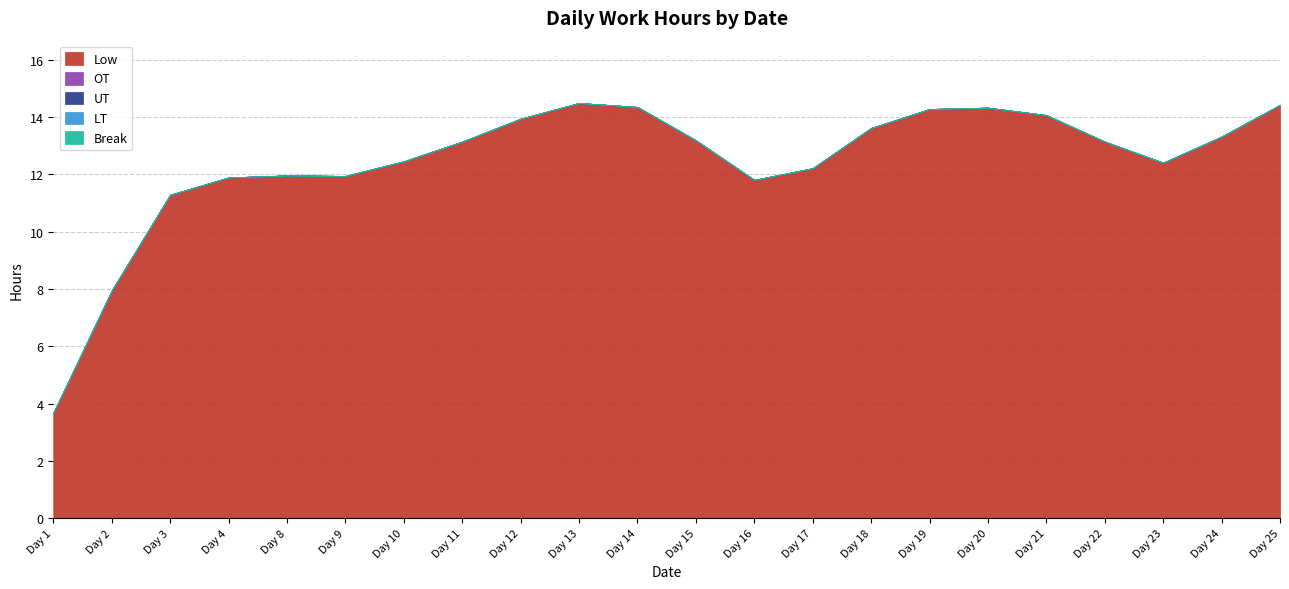

How many categories are shown in the chart?

22